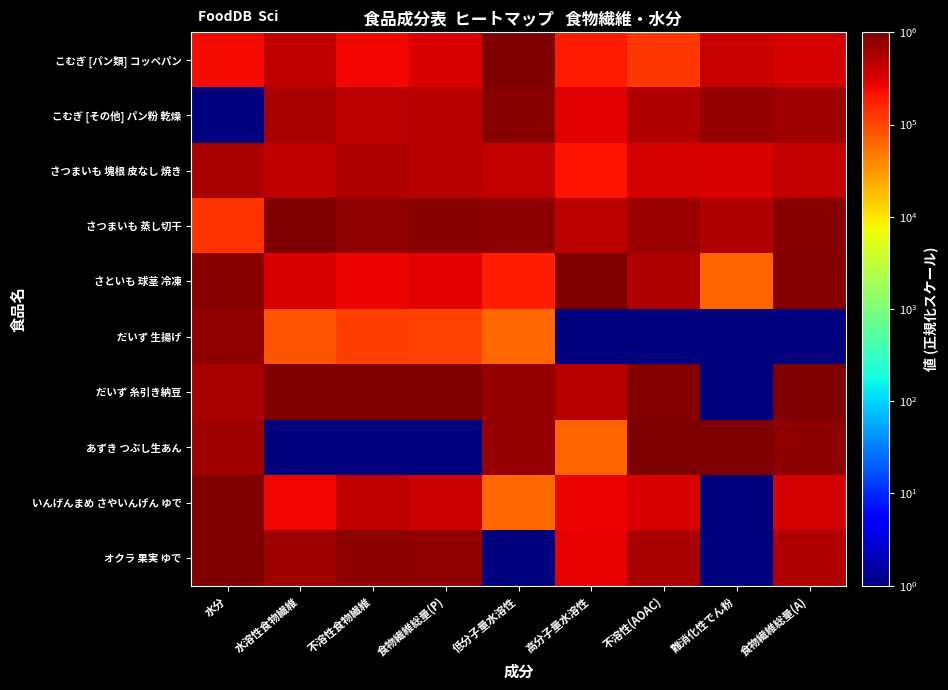

What is the total value across all series at 不溶性食物繊維?

4727282.7